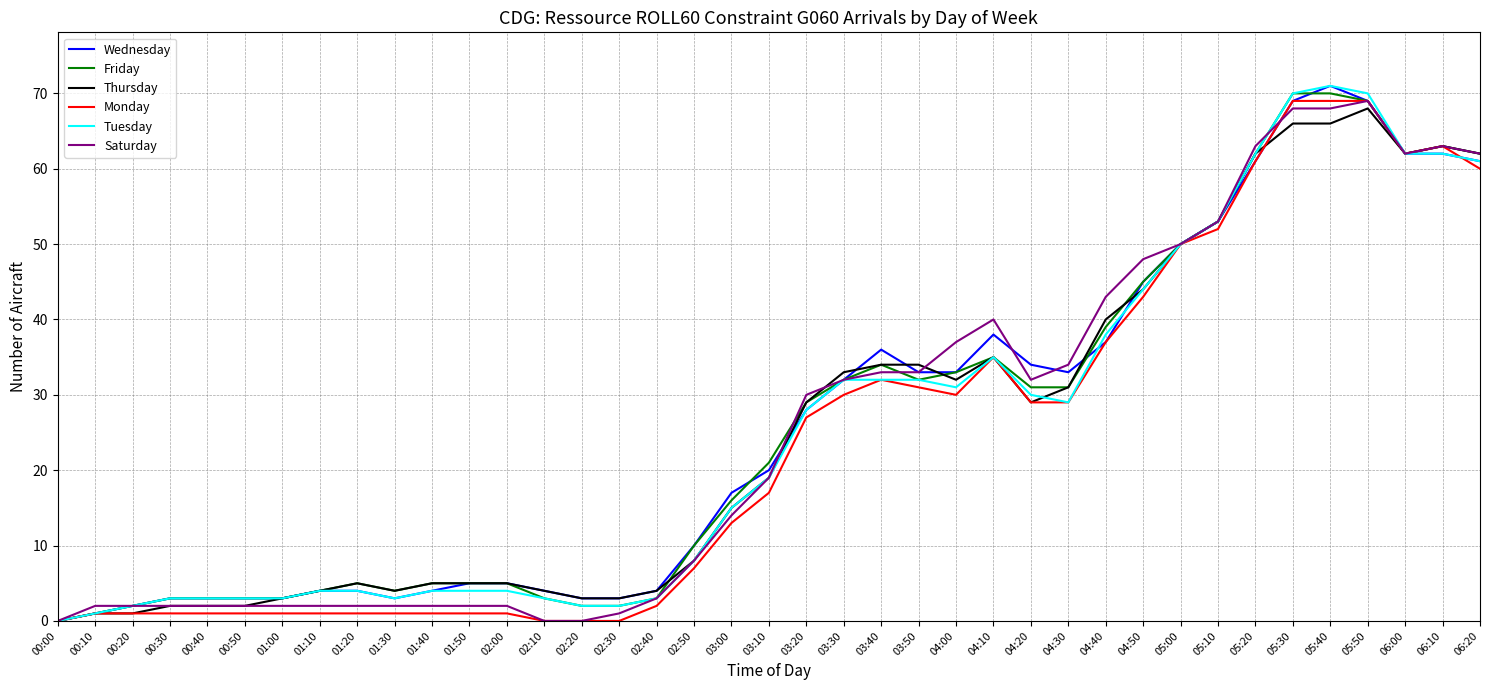

Where is Monday nearest to the value 34?

04:10